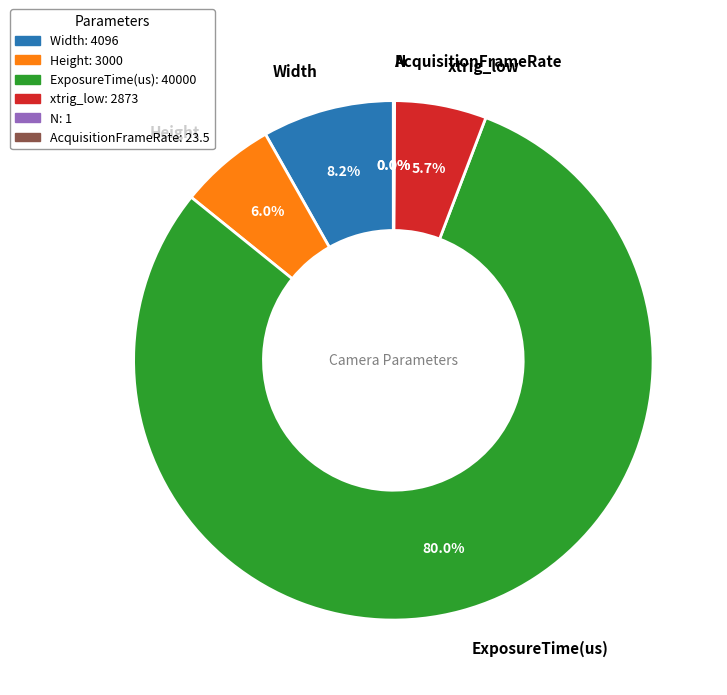

Which category has the biggest portion of the pie?

ExposureTime(us)